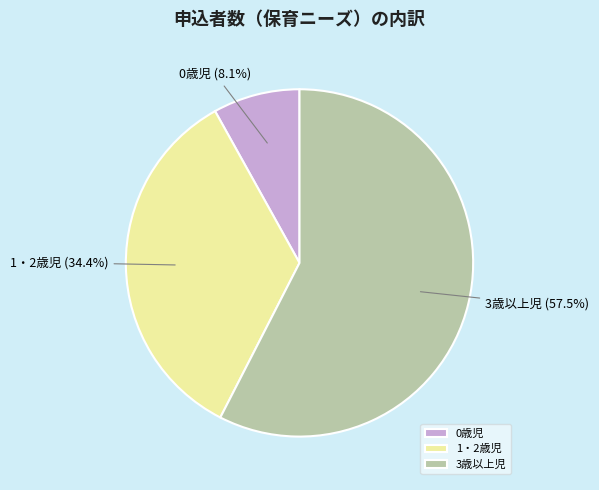

True or false: 0歳児 accounts for 8% of the total.

True